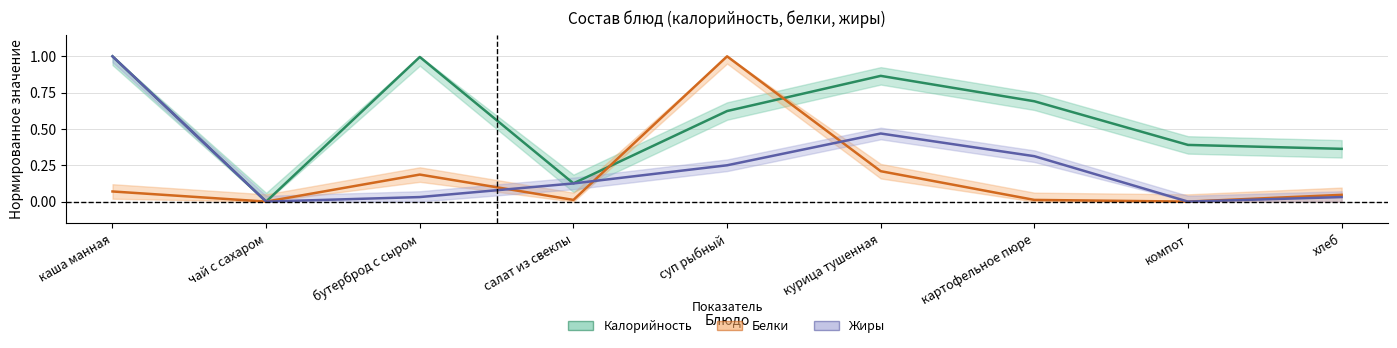

Between компот and хлеб, which series saw the biggest shift?

Белки